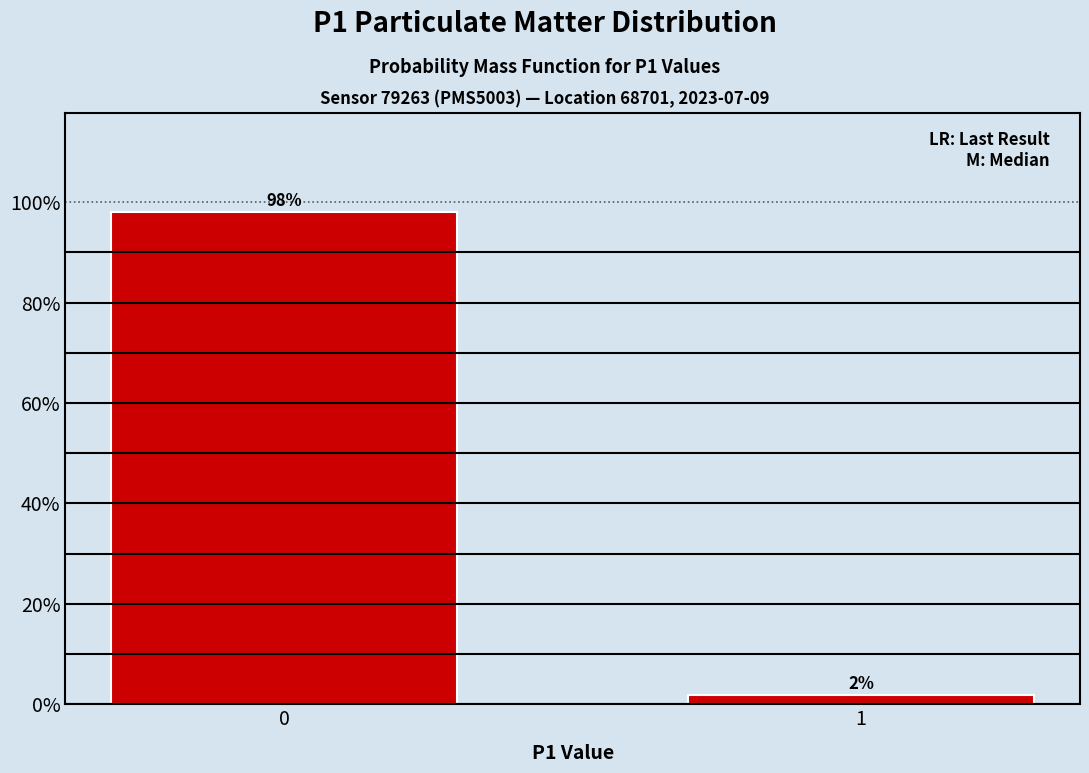

What is the value of the 1st bar from the left?

98.1